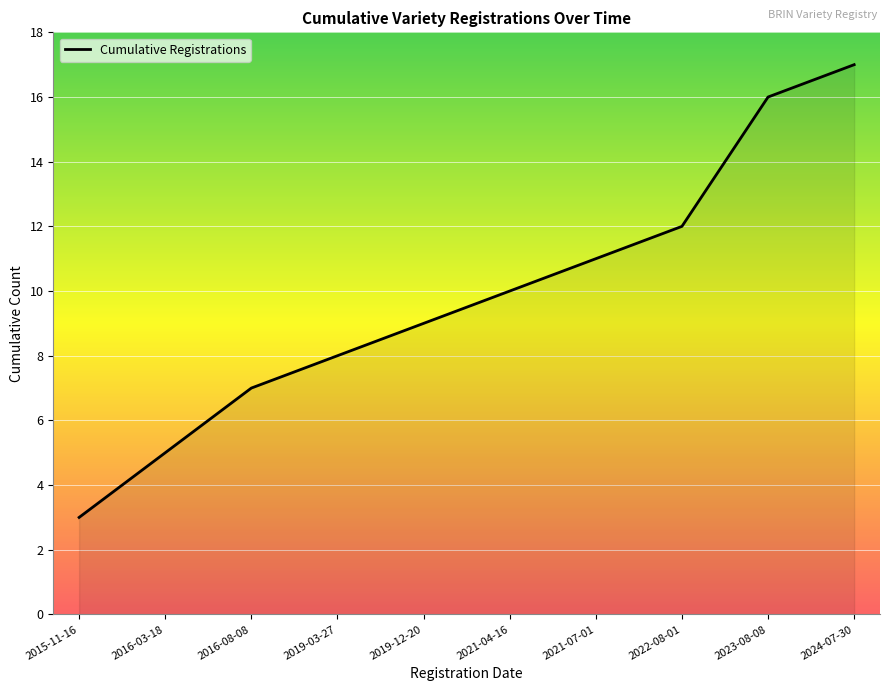

What is the change in value from 2015-11-16 to 2021-07-01?

+8